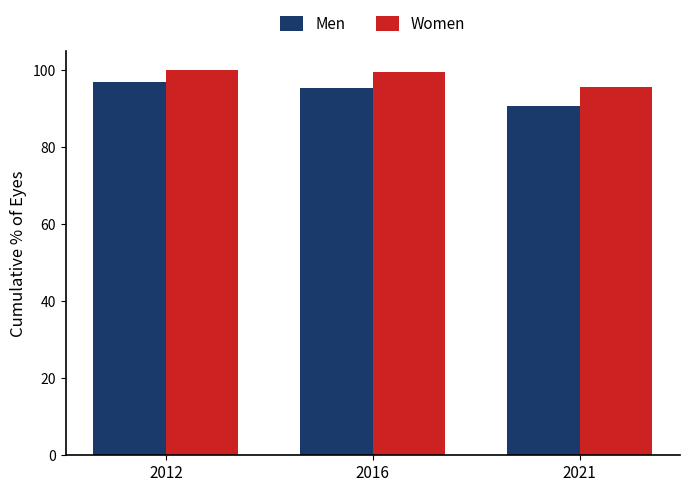

Is the value of Women at 2012 greater than the value of Men at 2012?

Yes